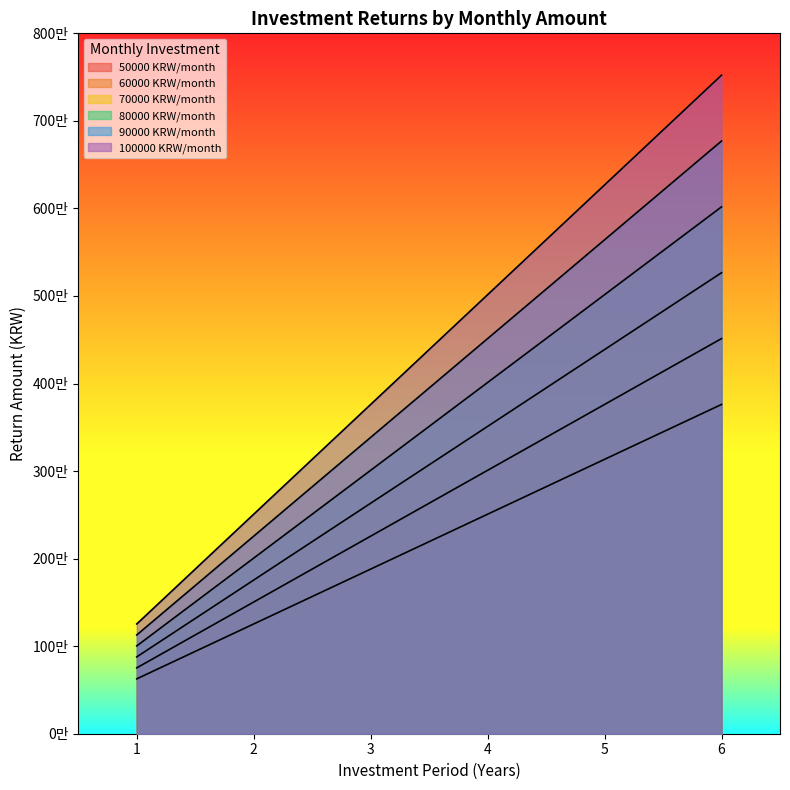

What is the difference between the 90000 values at 6 and 5?

1128330